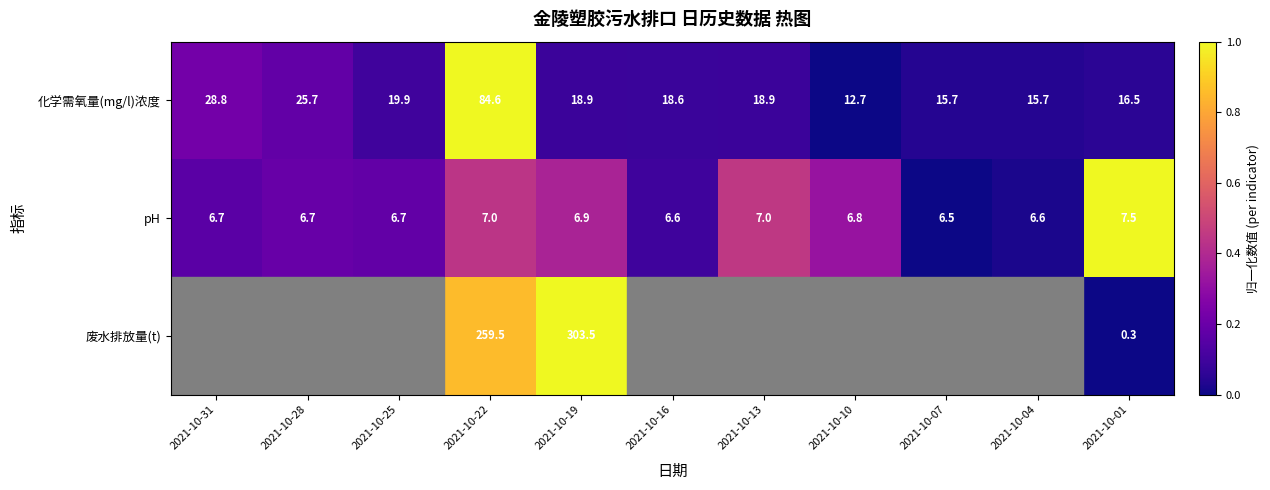

What is the sum of the pH values at 2021-10-16 and 2021-10-01?

14.1